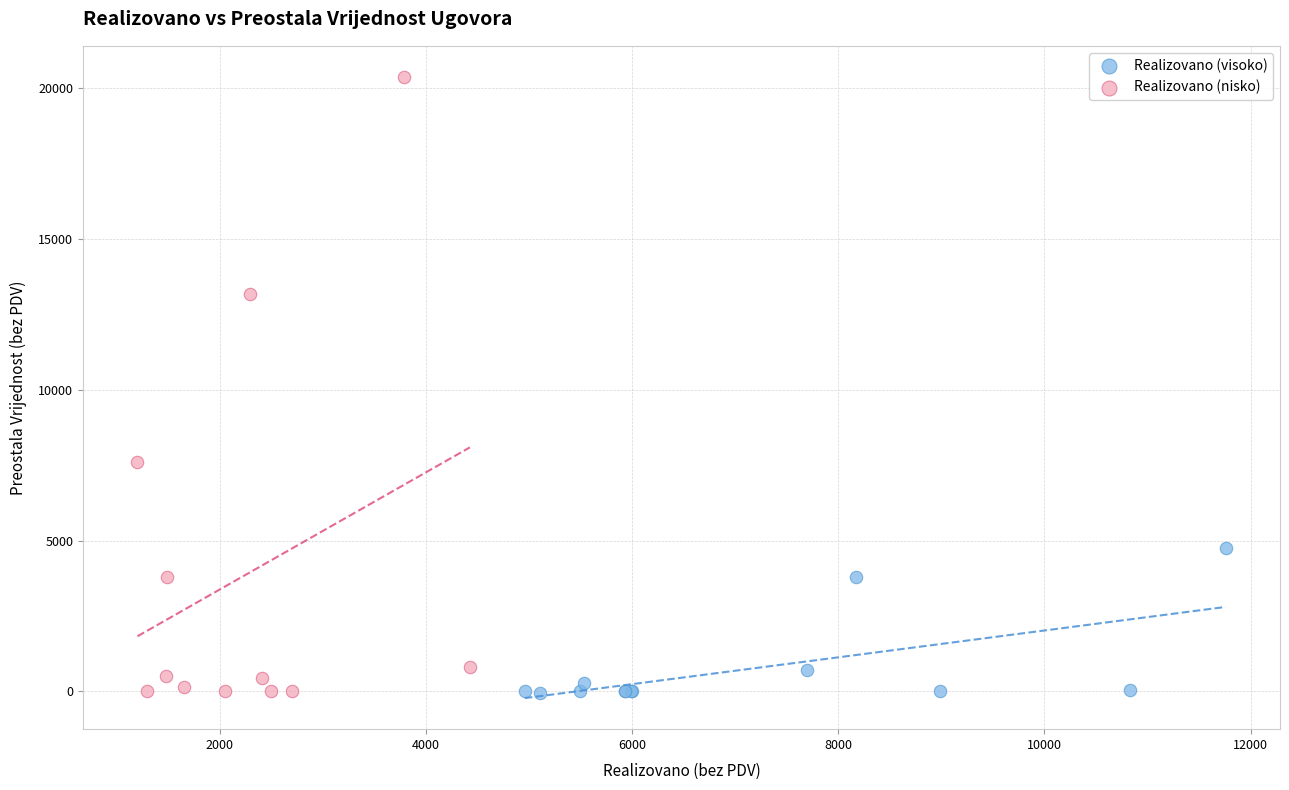

Which series contains the highest Y value?

Realizovano (nisko)